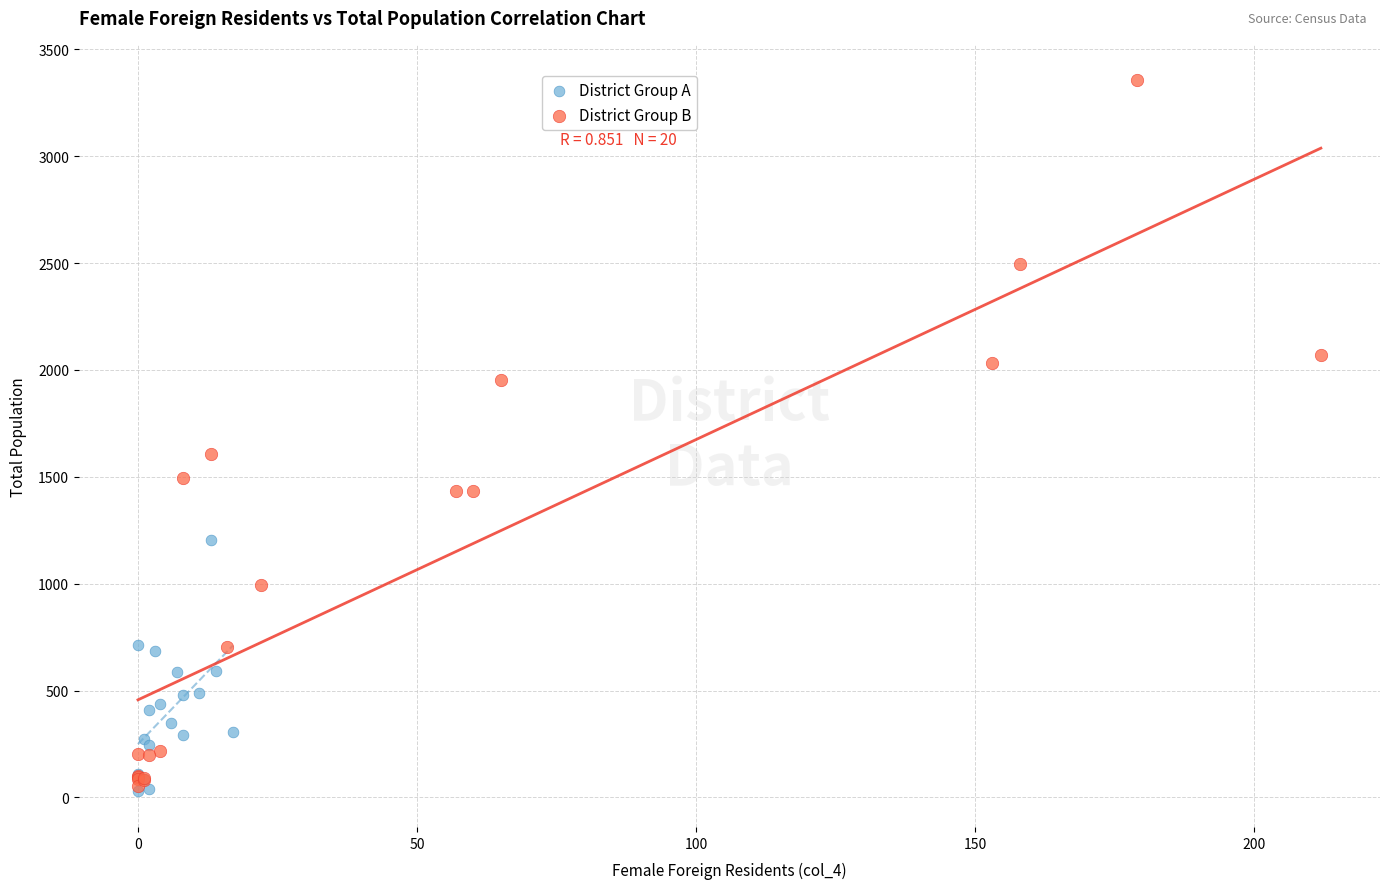

Which series contains the highest Y value?

District Group B